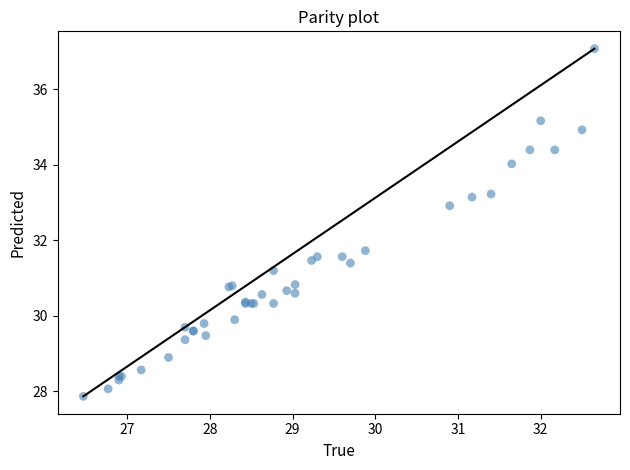

What Y value in the scatter plot is closest to 32?

31.7